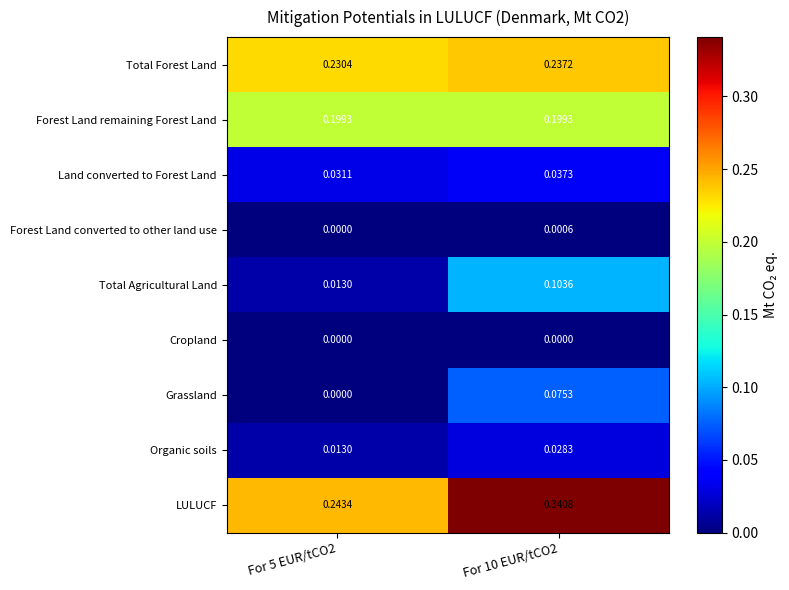

Which series has the widest spread of values?

LULUCF